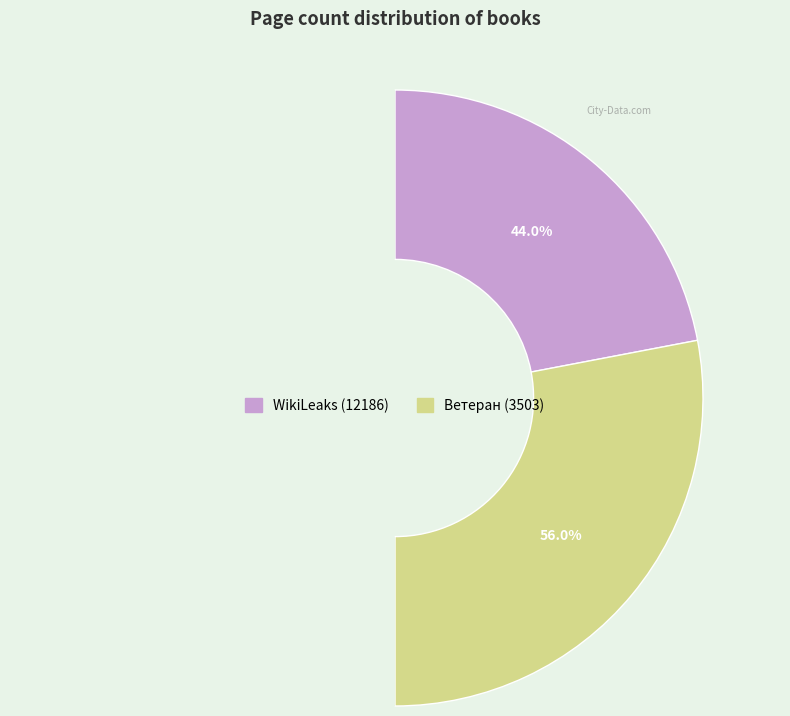

To the nearest percent, what percentage of the pie is WikiLeaks (12186)?

44%